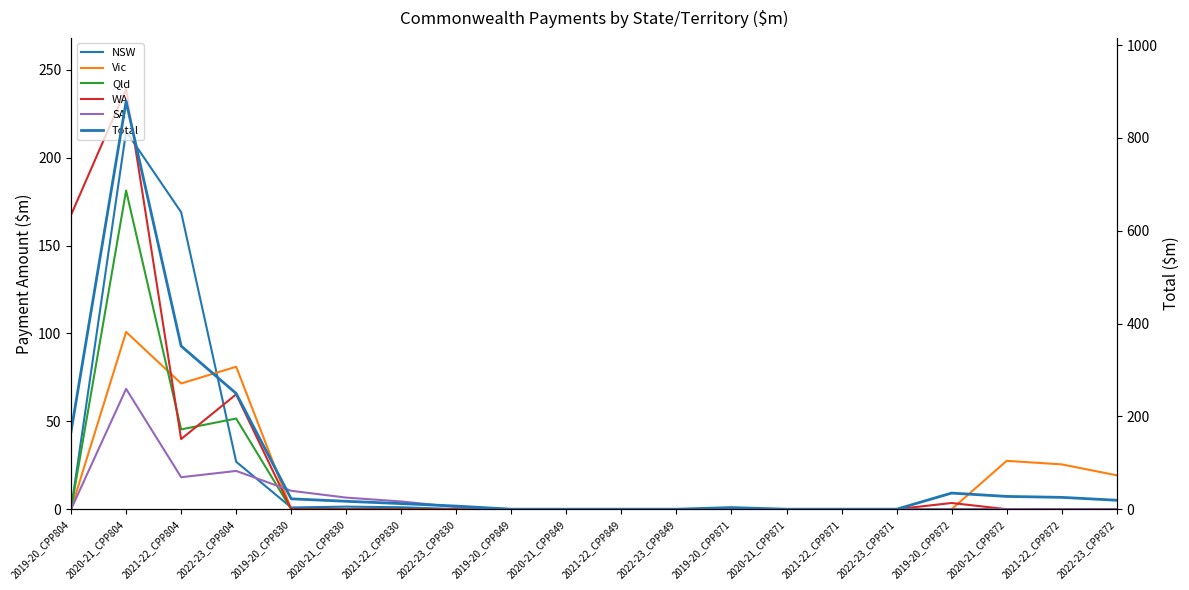

What is the maximum value shown in the chart?

878.6